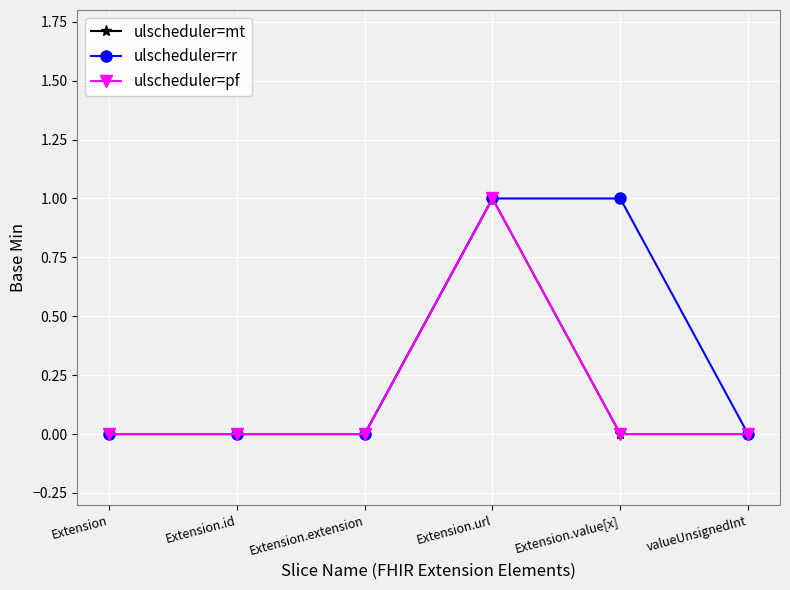

True or false: ulscheduler=pf and ulscheduler=rr intersect in this chart.

False